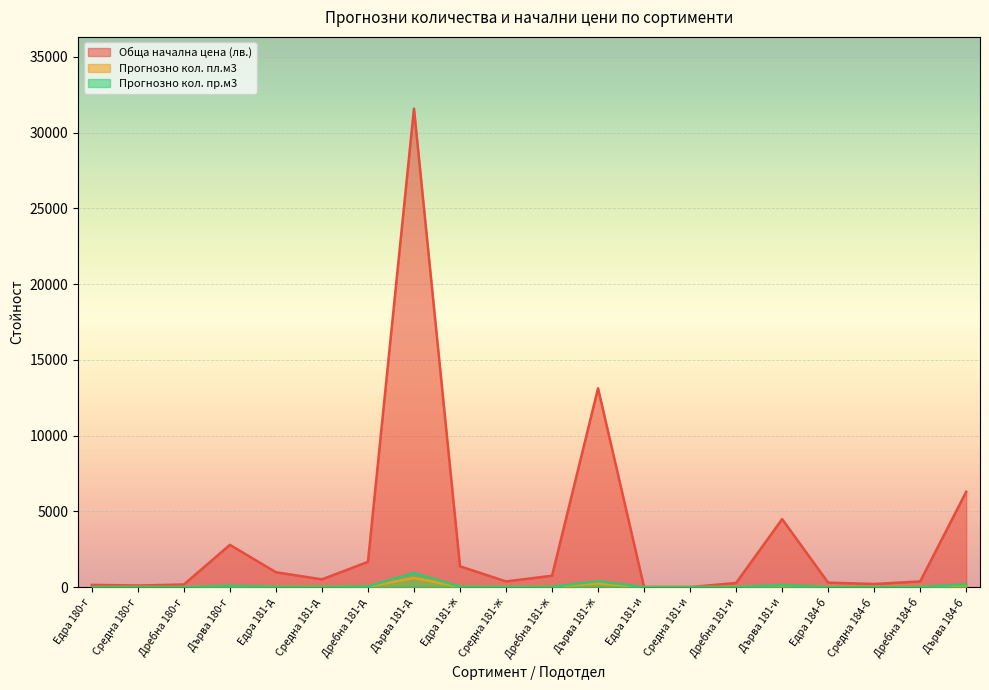

Where is the first local maximum for Прогнозно кол. пр.м3?

Дърва 180-г